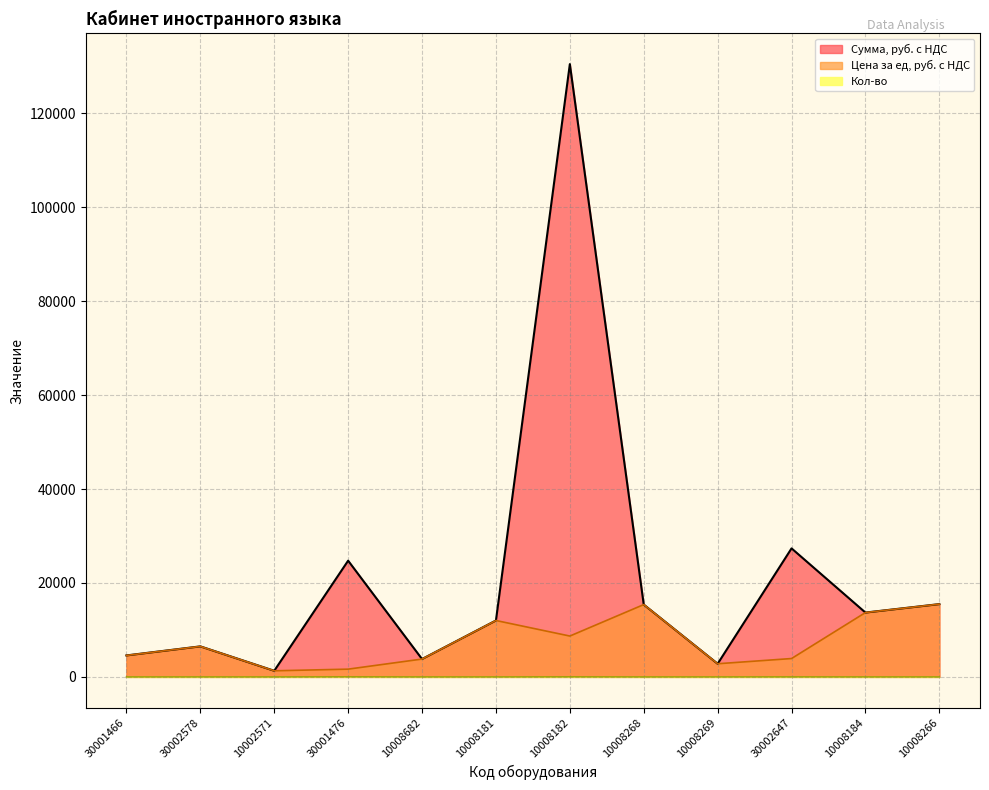

How many values in the Цена за ед, руб. с НДС series are below 6500?

6